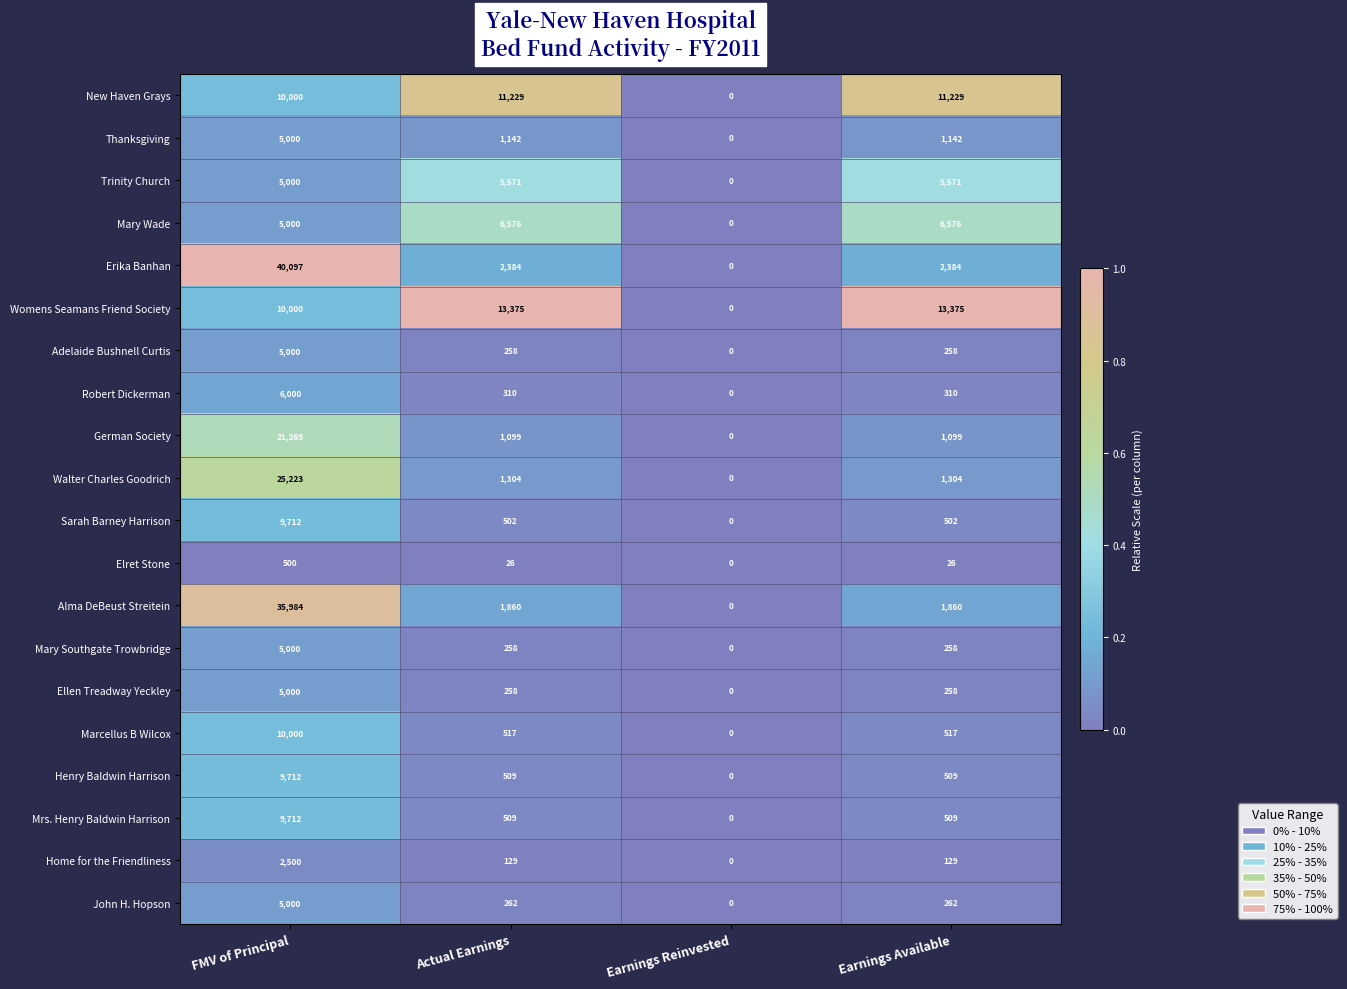

Which label corresponds to the largest value in the chart?

FMV of Principal